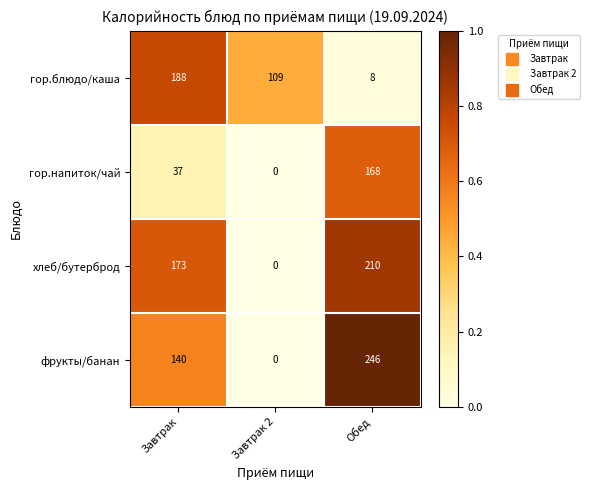

What is the spread (max minus min) of values at Завтрак 2?

109